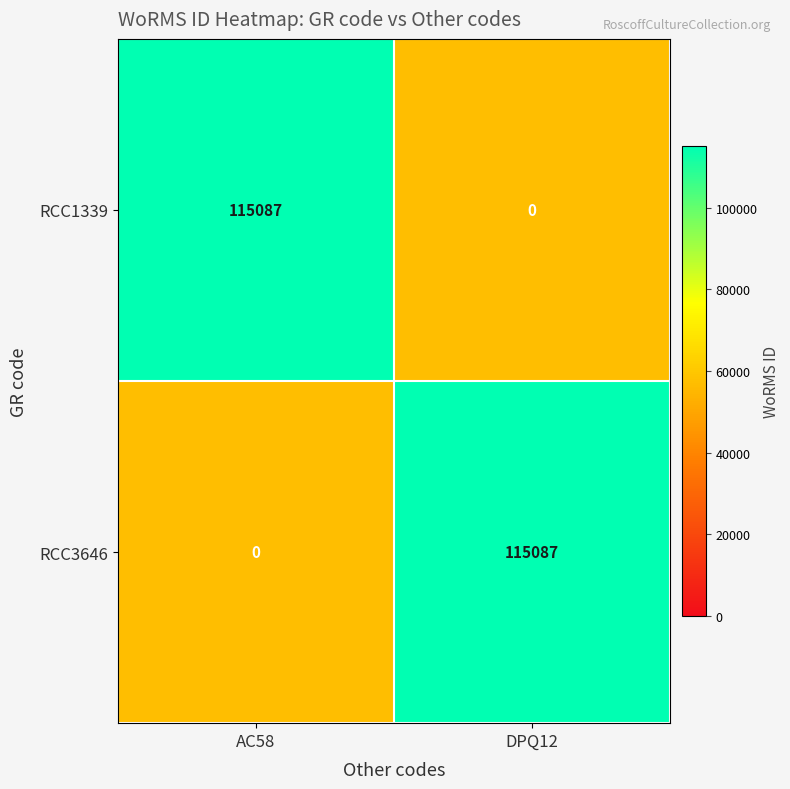

True or false: RCC1339 has a value of 115087 at AC58.

True